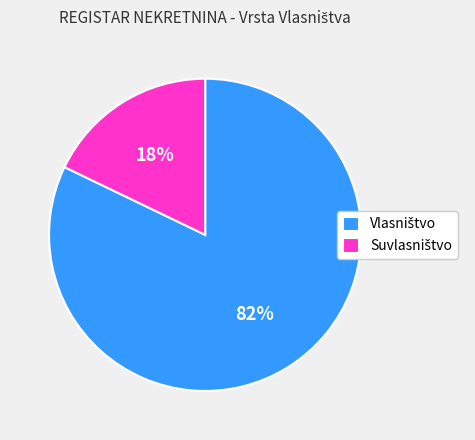

Is there a majority slice in this chart?

Yes